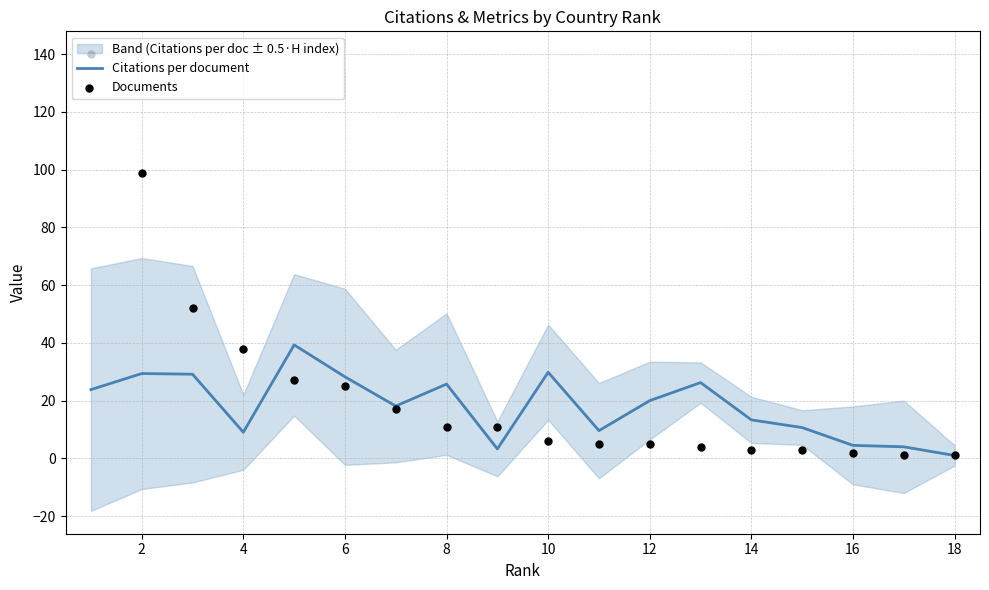

Which series contains the highest Y value?

Documents